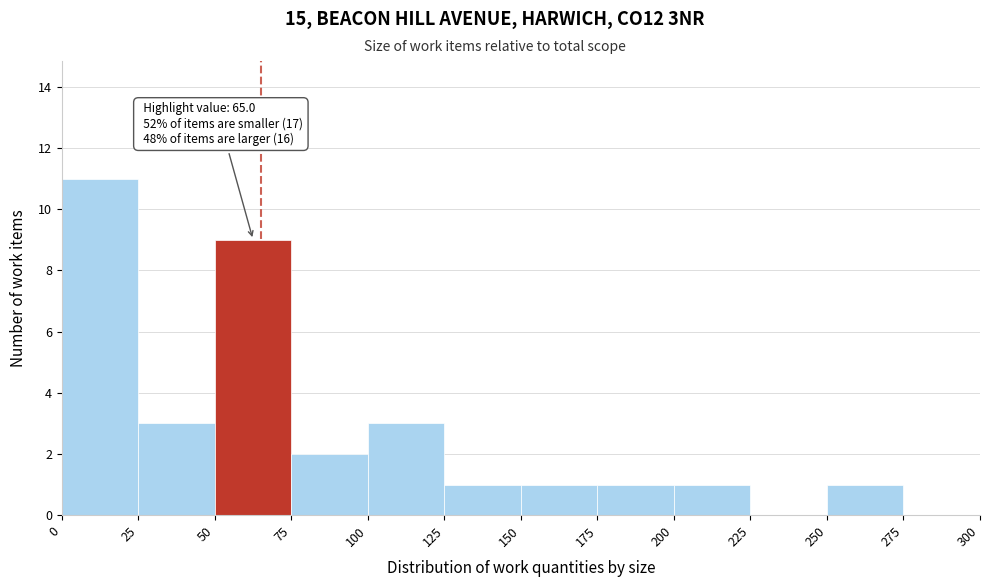

Which range on the x-axis has the tallest bar?

0 to 25